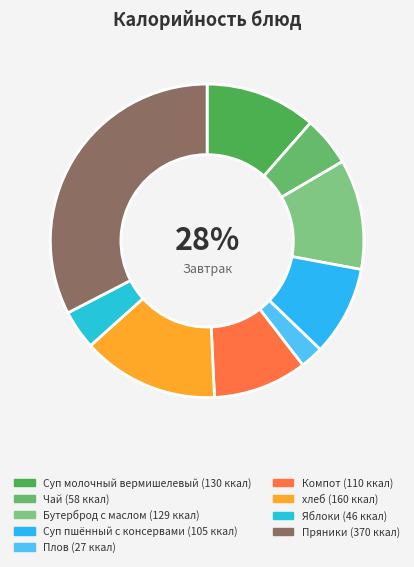

Between Компот and хлеб, which is larger?

хлеб